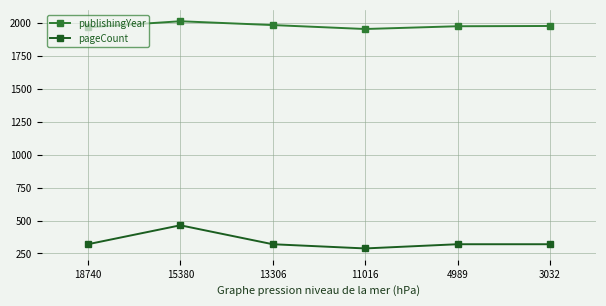

At which category does the chart reach its minimum across all series?

11016